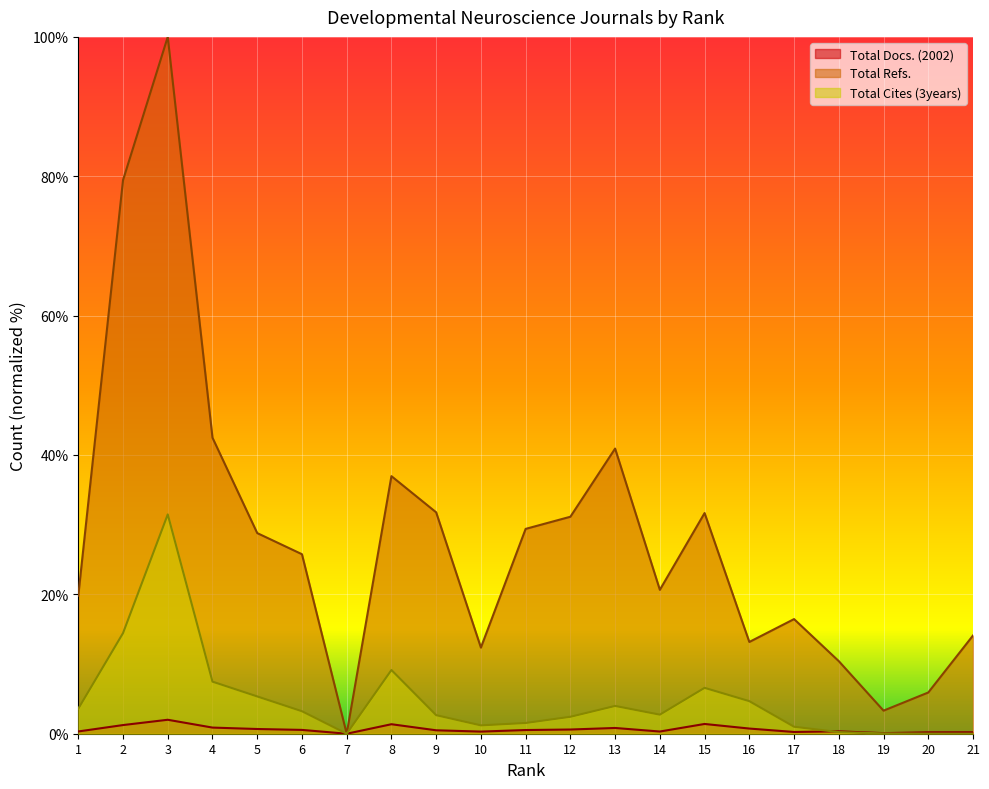

Reading right to left, list all the values displayed in this chart.

Total Docs. (2002): 0.2	0.2	0.1	0.3	0.3	0.7	1.4	0.3	0.8	0.6	0.5	0.3	0.5	1.4	0.0	0.5	0.7	0.9	2.0	1.2	0.3
Total Refs.: 14.1	5.9	3.3	10.4	16.5	13.2	31.7	20.7	40.9	31.1	29.4	12.4	31.8	37.0	0.0	25.8	28.8	42.5	100.0	79.4	19.8
Total Cites (3years): 0.0	0.0	0.0	0.2	1.0	4.7	6.6	2.7	4.0	2.4	1.5	1.2	2.7	9.1	0.0	3.2	5.4	7.5	31.5	14.4	3.6